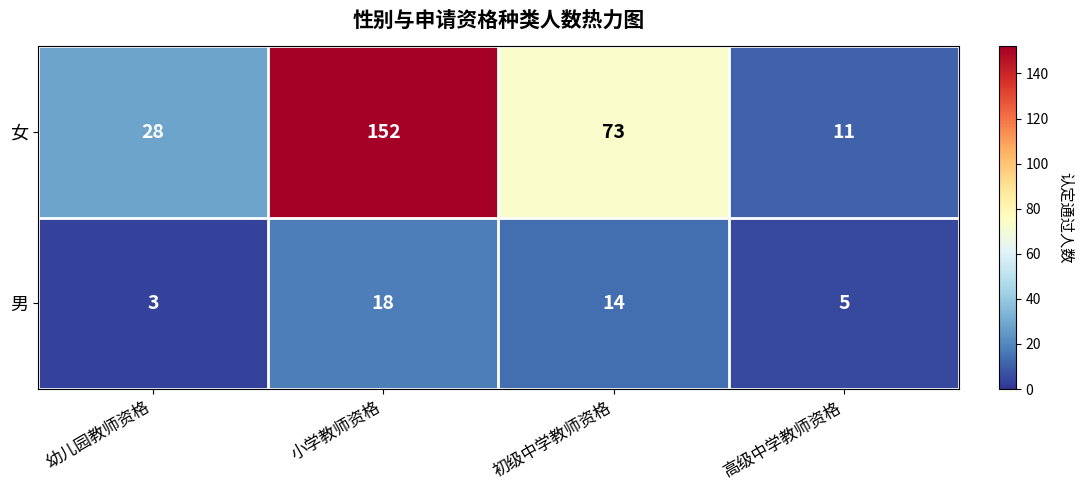

Rank the series by their maximum value, from highest to lowest.

女, 男